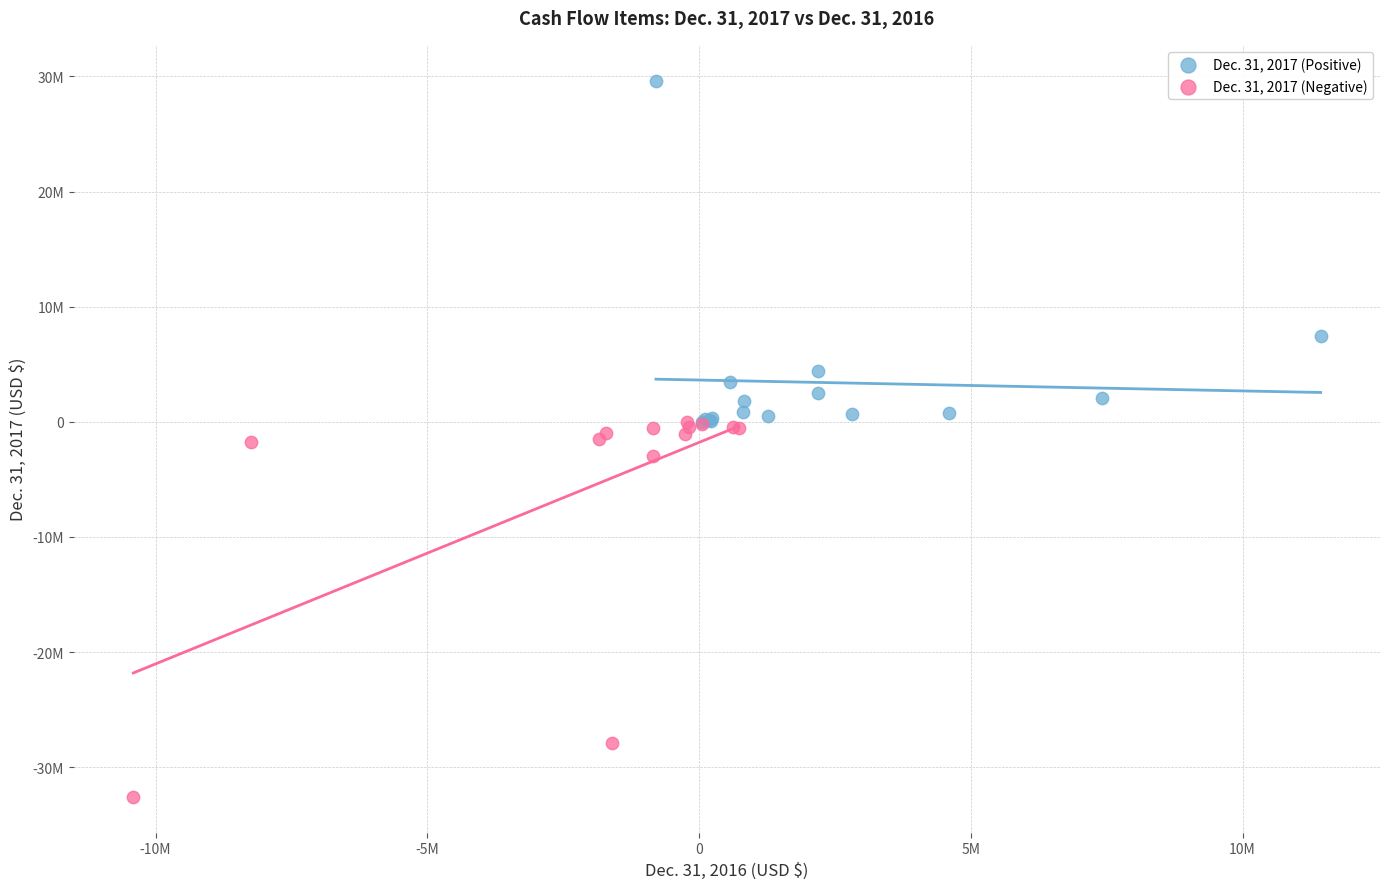

Which series contains the lowest Y value?

Dec. 31, 2017 (Negative)